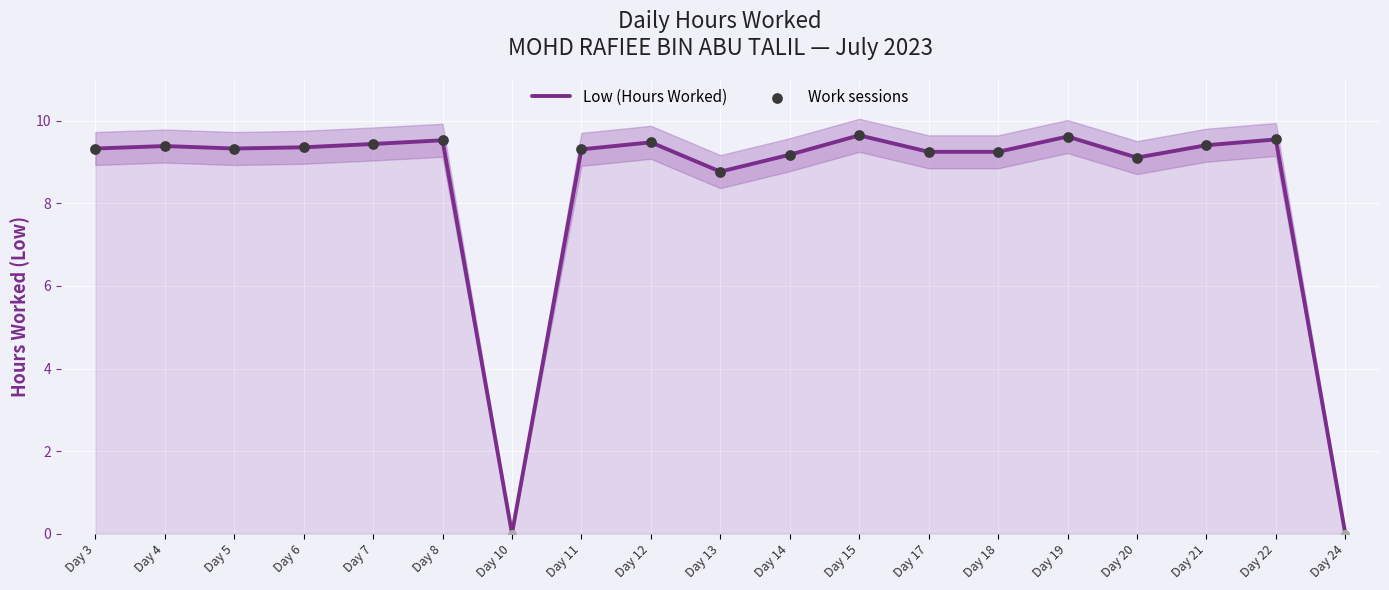

What is the ratio of the value at Day 19 to the value at Day 15?

1.0